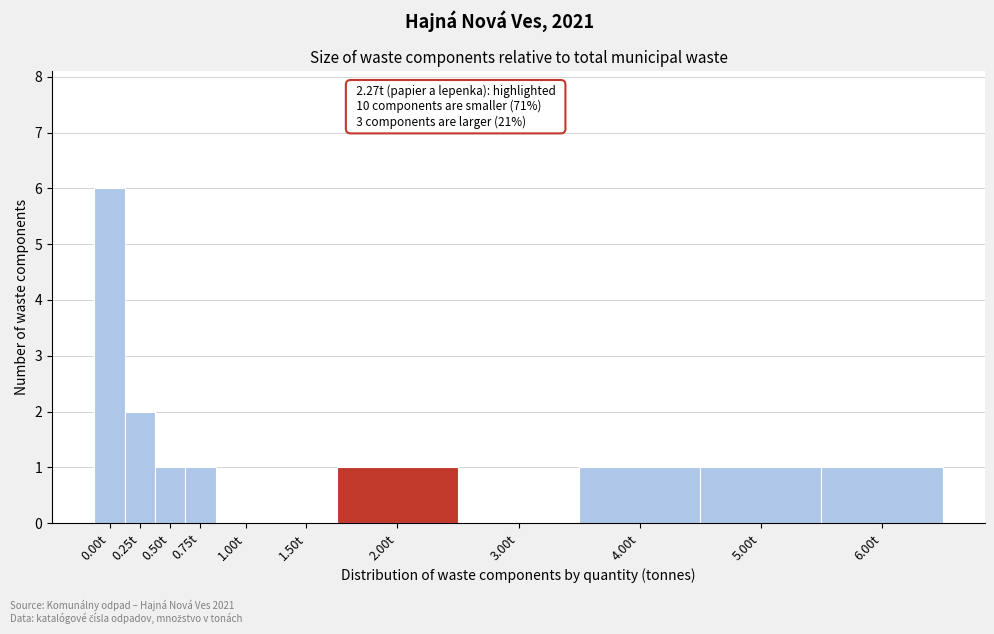

Reading right to left, extract all data points from this chart.

6.00t=1	5.00t=1	4.00t=1	3.00t=0	2.00t=1	1.50t=0	1.00t=0	0.75t=1	0.50t=1	0.25t=2	0.00t=6